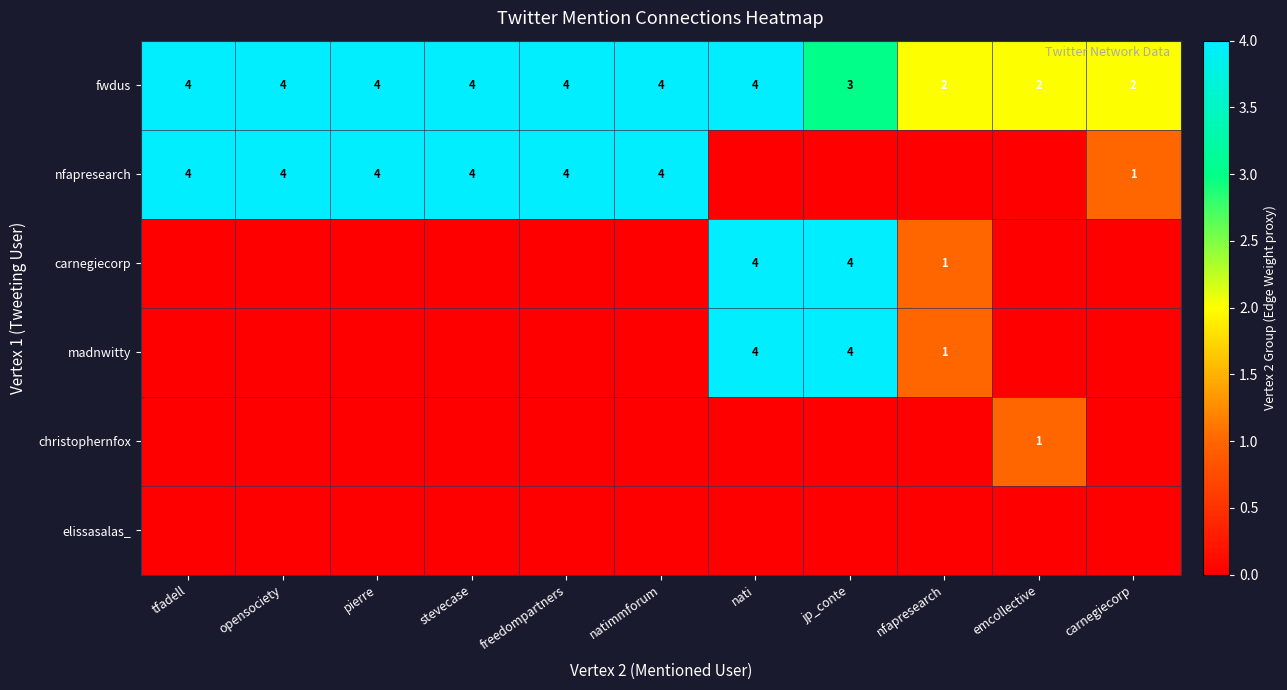

The nfapresearch series shows 6 at stevecase. True or false?

False